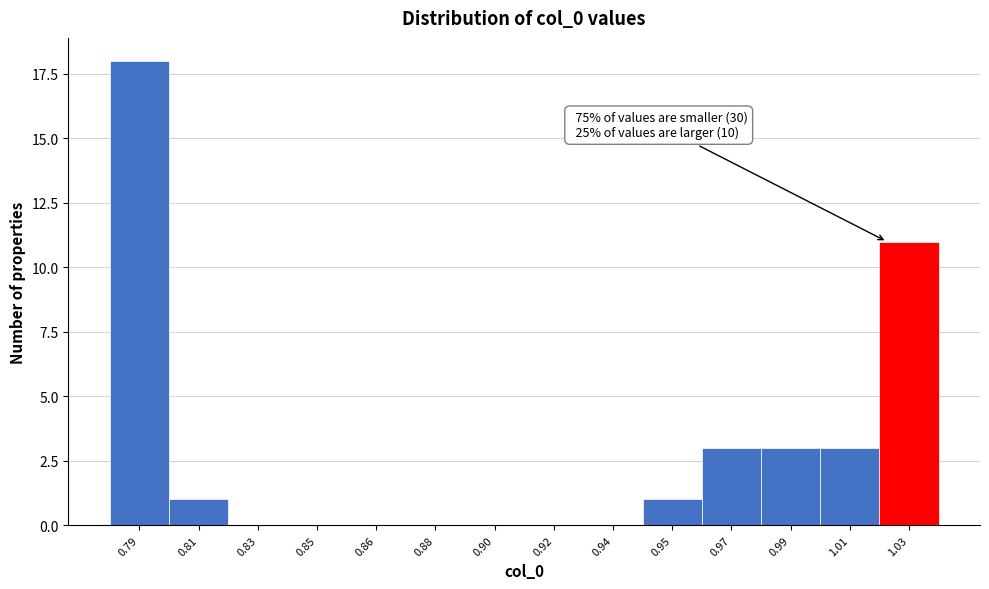

Reading left to right, list all the values displayed in this chart.

0.79=18	0.81=1	0.83=0	0.85=0	0.86=0	0.88=0	0.90=0	0.92=0	0.94=0	0.95=1	0.97=3	0.99=3	1.01=3	1.03=11